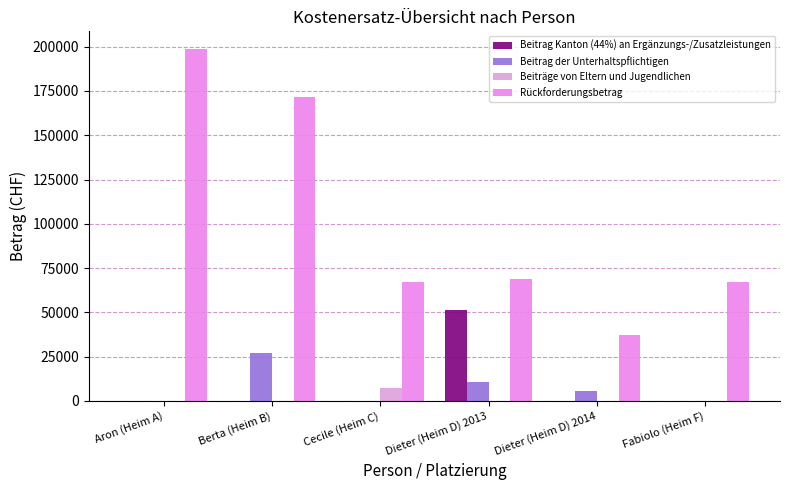

What is the average value of the Beitrag Kanton (44%) an Ergänzungs-/Zusatzleistungen series?

8580